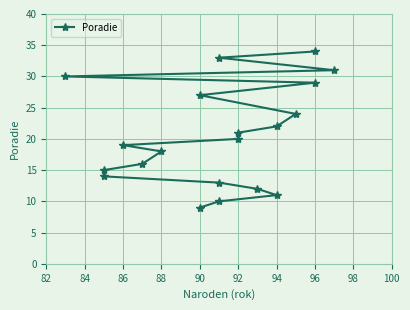

What is the smallest value displayed?

9